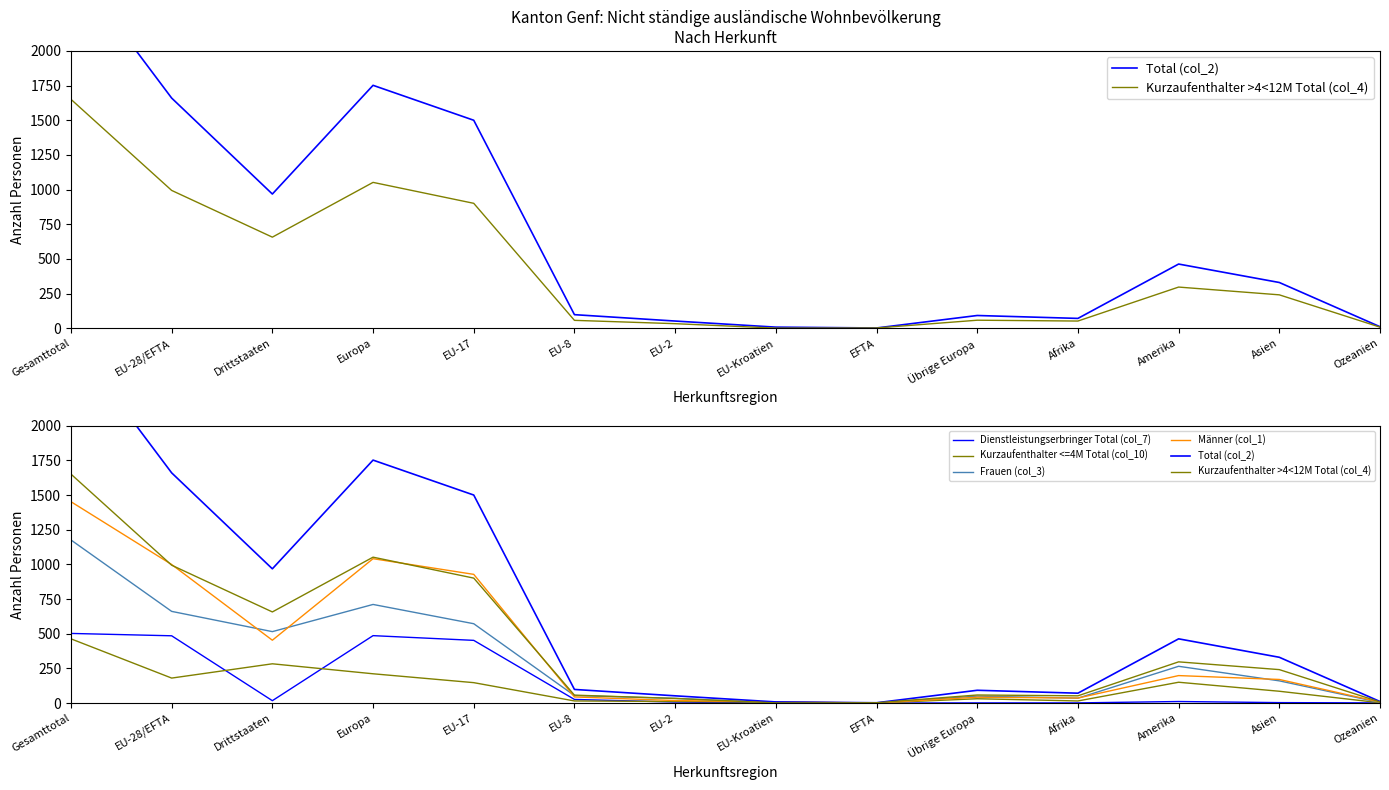

True or false: Dienstleistungserbringer Total (col_7) has a value of 3 at Asien.

True